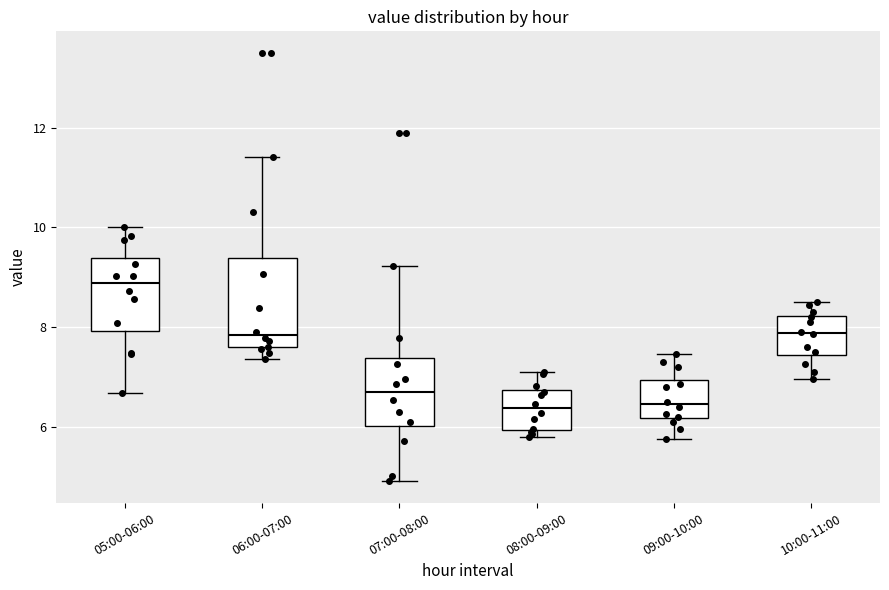

Reading left to right, read every box against the y-axis: the position of its median line, the range the box covers, and the ends of its whiskers. The values are not printed on the chart, so give them approximately, as read against the axis.

05:00-06:00: median 8.8, box 8.0 to 9.4, whiskers 6.6 to 10.0
06:00-07:00: median 7.8, box 7.6 to 9.4, whiskers 7.4 to 11.4
07:00-08:00: median 6.6, box 6.0 to 7.4, whiskers 5.0 to 9.2
08:00-09:00: median 6.4, box 6.0 to 6.8, whiskers 5.8 to 7.2
09:00-10:00: median 6.4, box 6.2 to 7.0, whiskers 5.8 to 7.4
10:00-11:00: median 7.8, box 7.4 to 8.2, whiskers 7.0 to 8.6